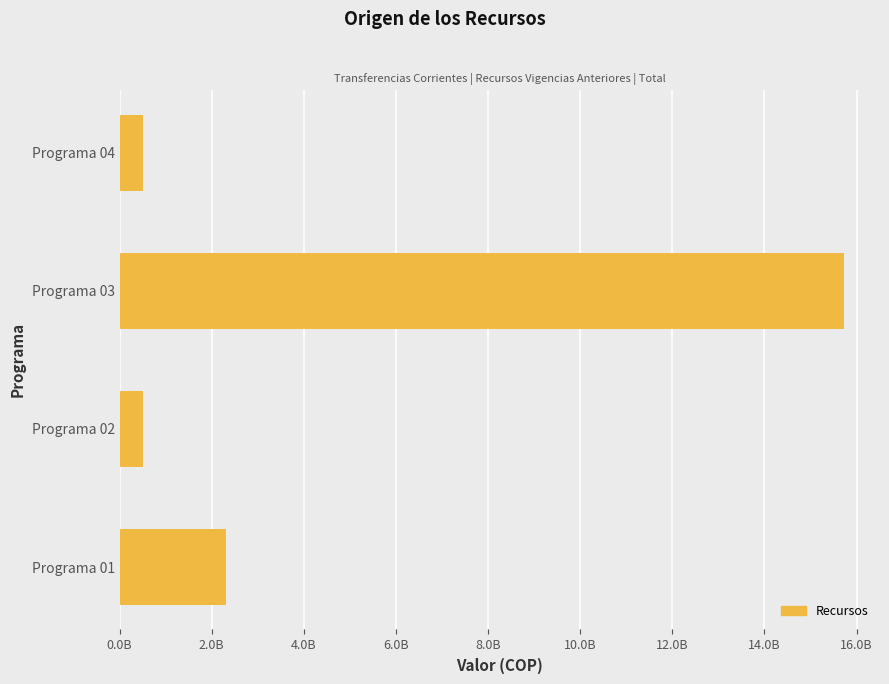

Are the bars horizontal?

Yes